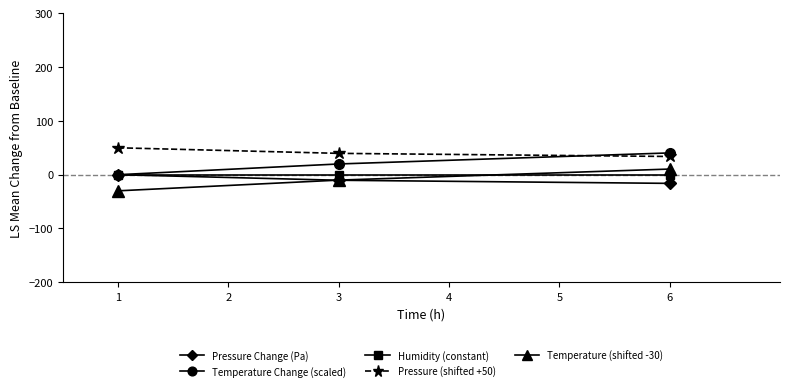

What is the value of the Pressure (shifted +50) point at the 2nd from the left?

39.6